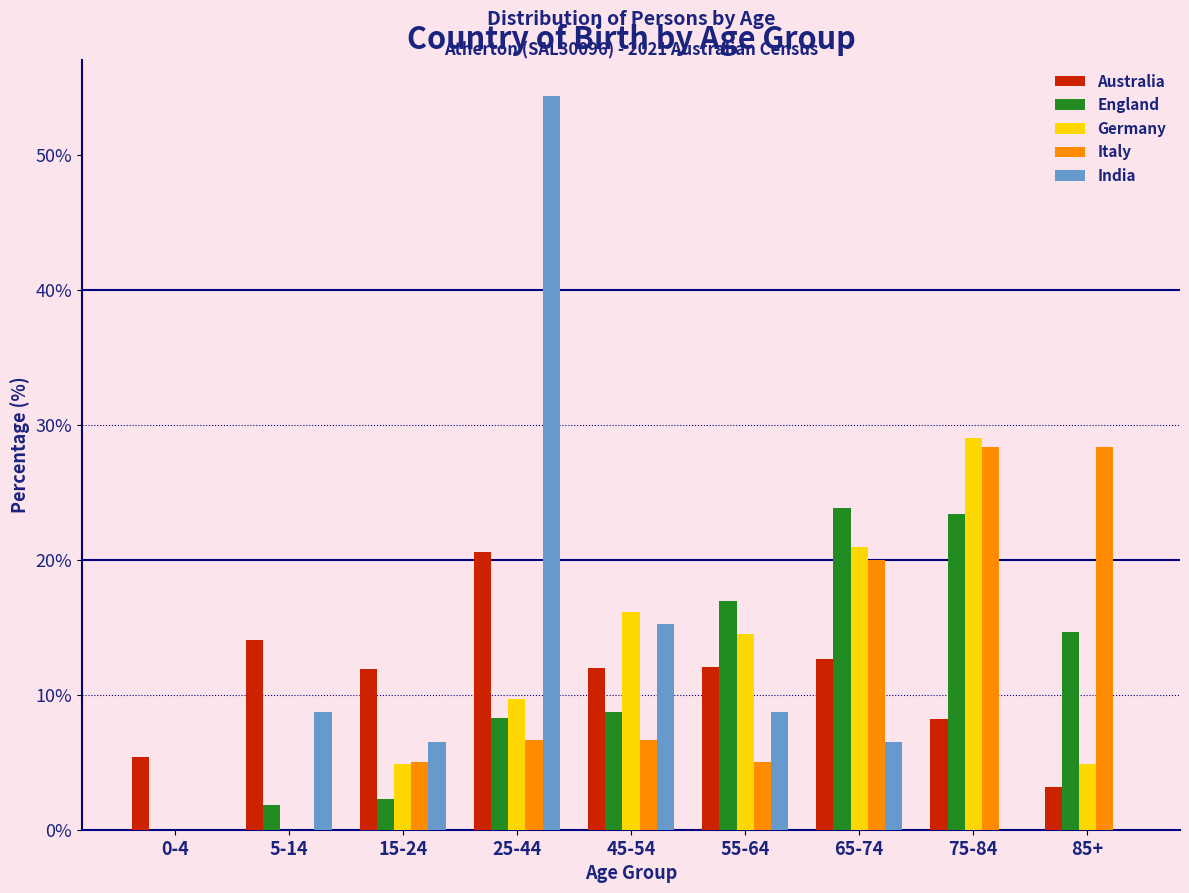

At which label is India closest to 27?

45-54